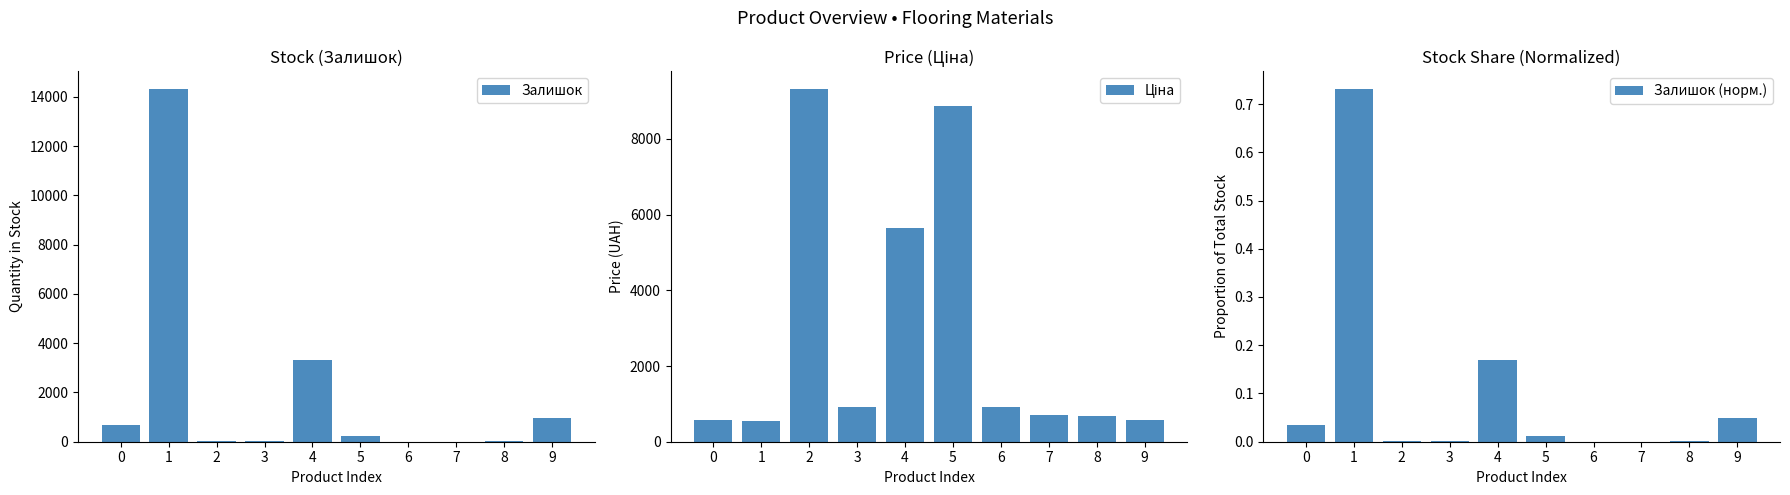

How many groups of bars are there?

10